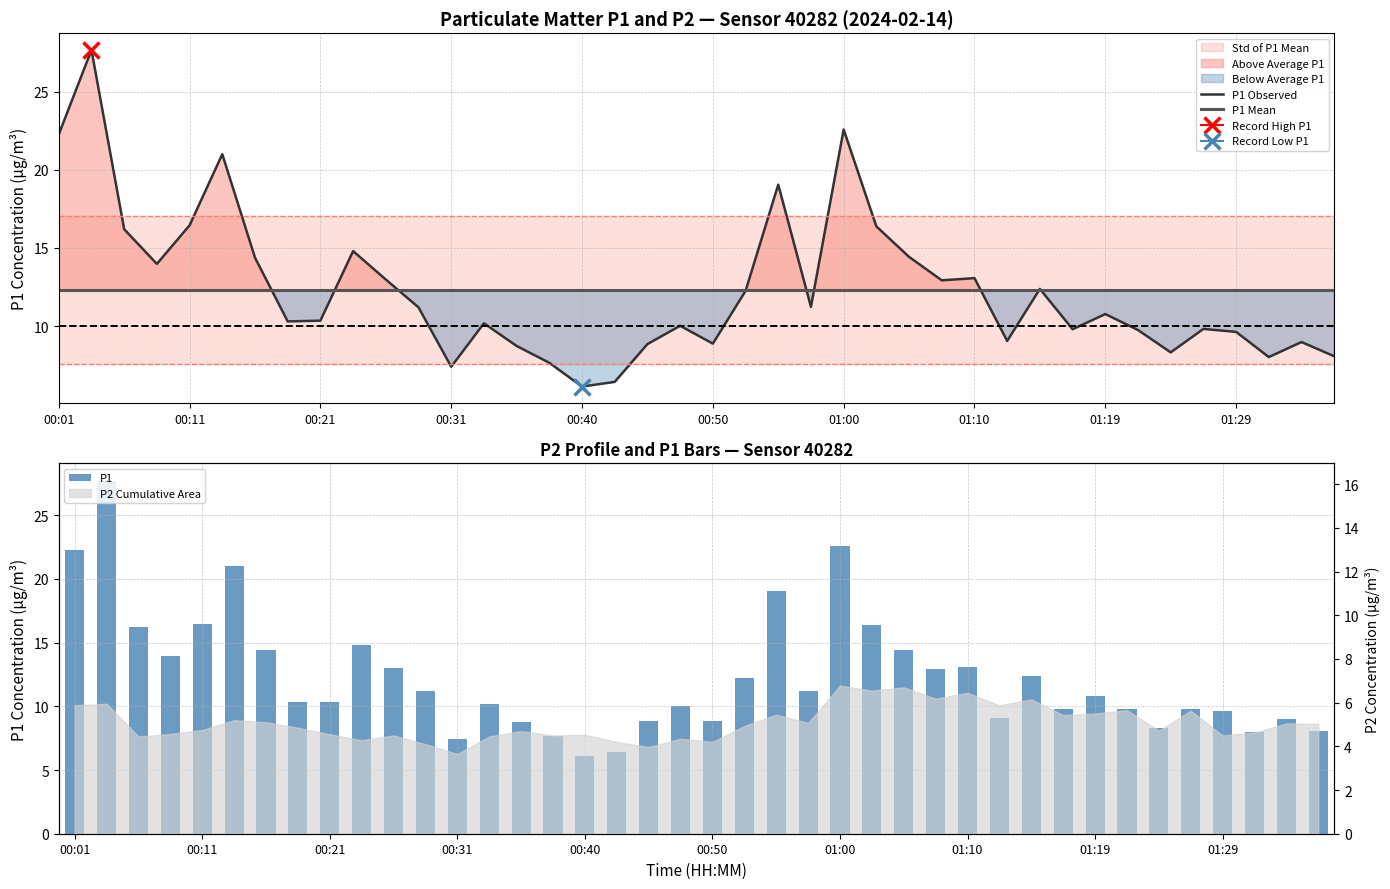

The P1 series shows 12.1 at 34. True or false?

False